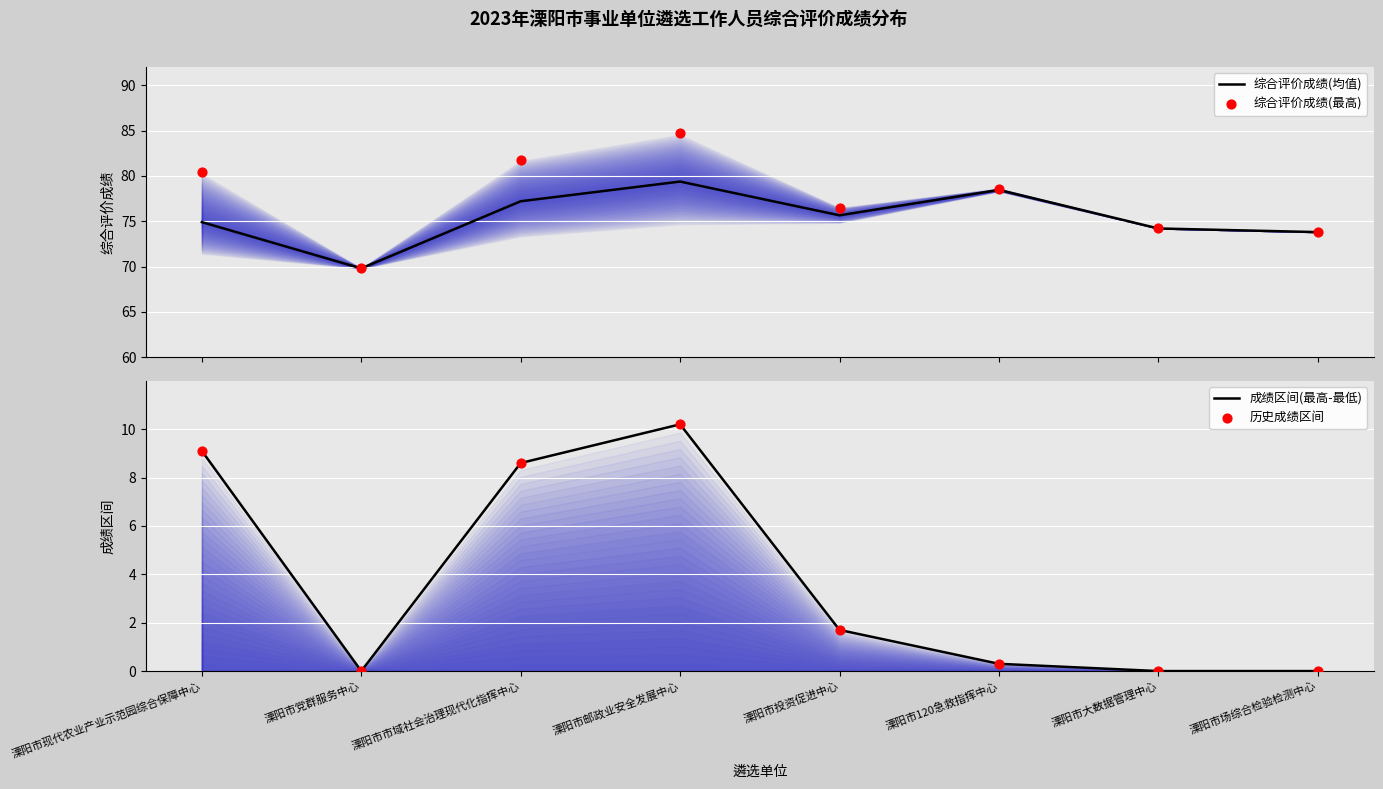

Which series reaches the maximum Y coordinate?

综合评价成绩(最高)